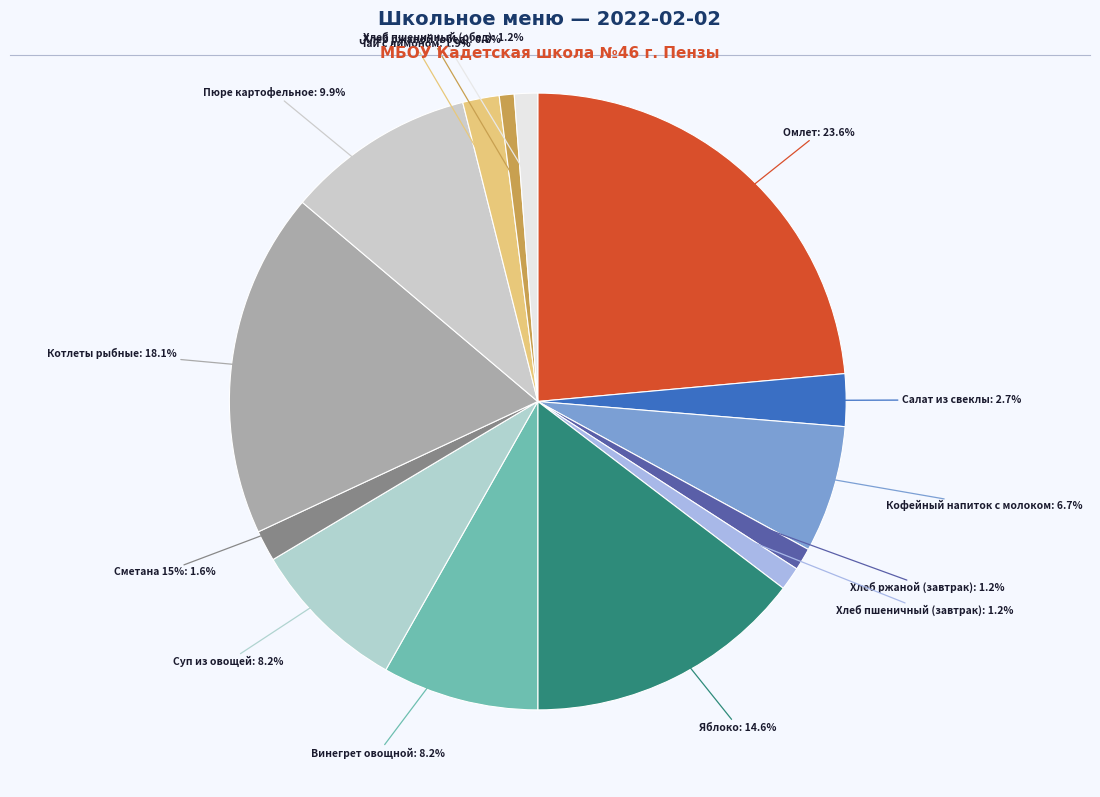

Rank the categories by value from lowest to highest.

Хлеб ржаной (обед), Хлеб ржаной (завтрак), Хлеб пшеничный (завтрак), Хлеб пшеничный (обед), Сметана 15%, Чай с лимоном, Салат из свеклы, Кофейный напиток с молоком, Винегрет овощной, Суп из овощей, Пюре картофельное, Яблоко, Котлеты рыбные, Омлет